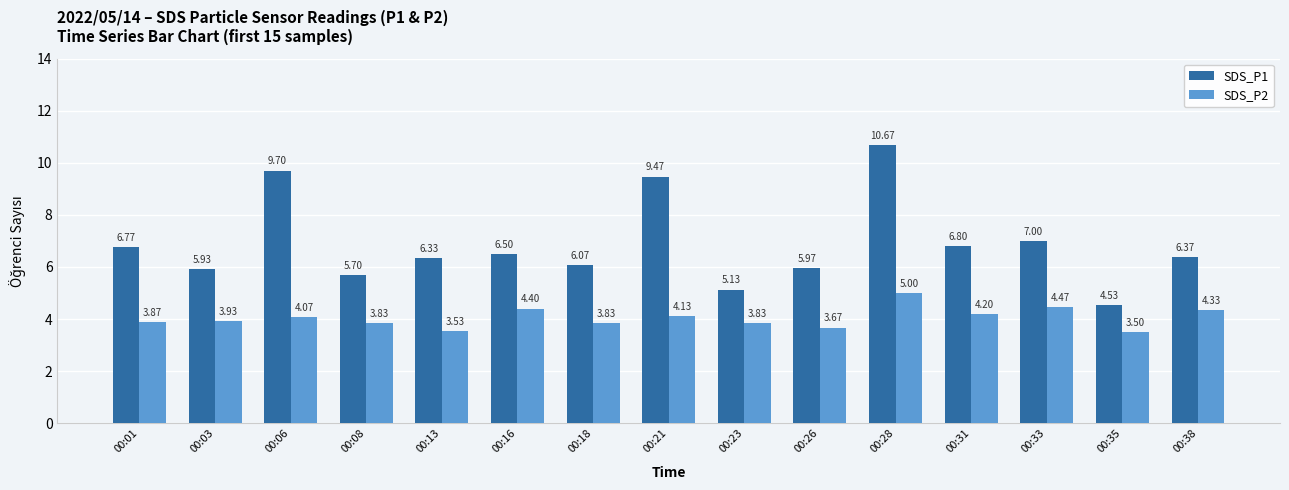

Rank the categories by SDS_P1 value from lowest to highest.

00:35, 00:23, 00:08, 00:03, 00:26, 00:18, 00:13, 00:38, 00:16, 00:01, 00:31, 00:33, 00:21, 00:06, 00:28